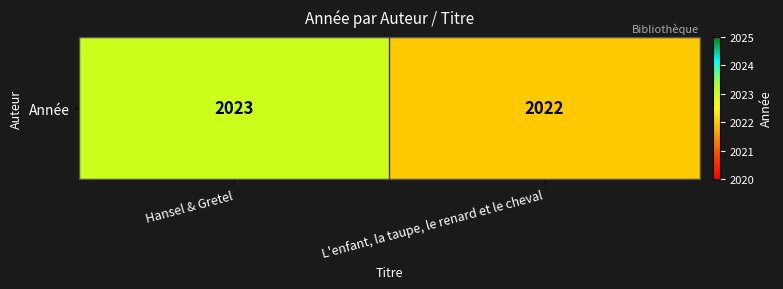

List the labels in order of value, smallest first.

L'enfant, la taupe, le renard et le cheval, Hansel & Gretel